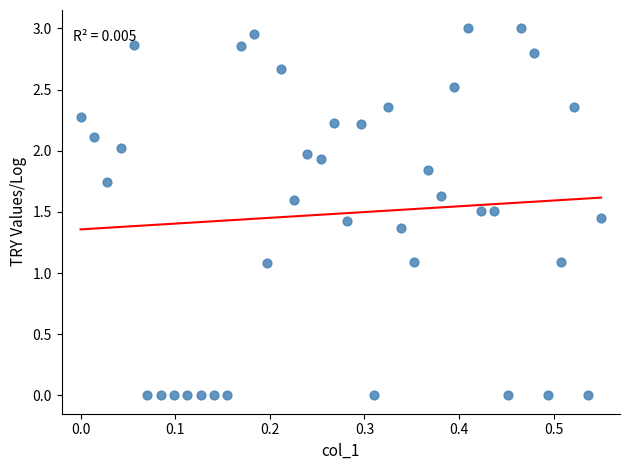

What is the range of X values (max minus min)?

0.6